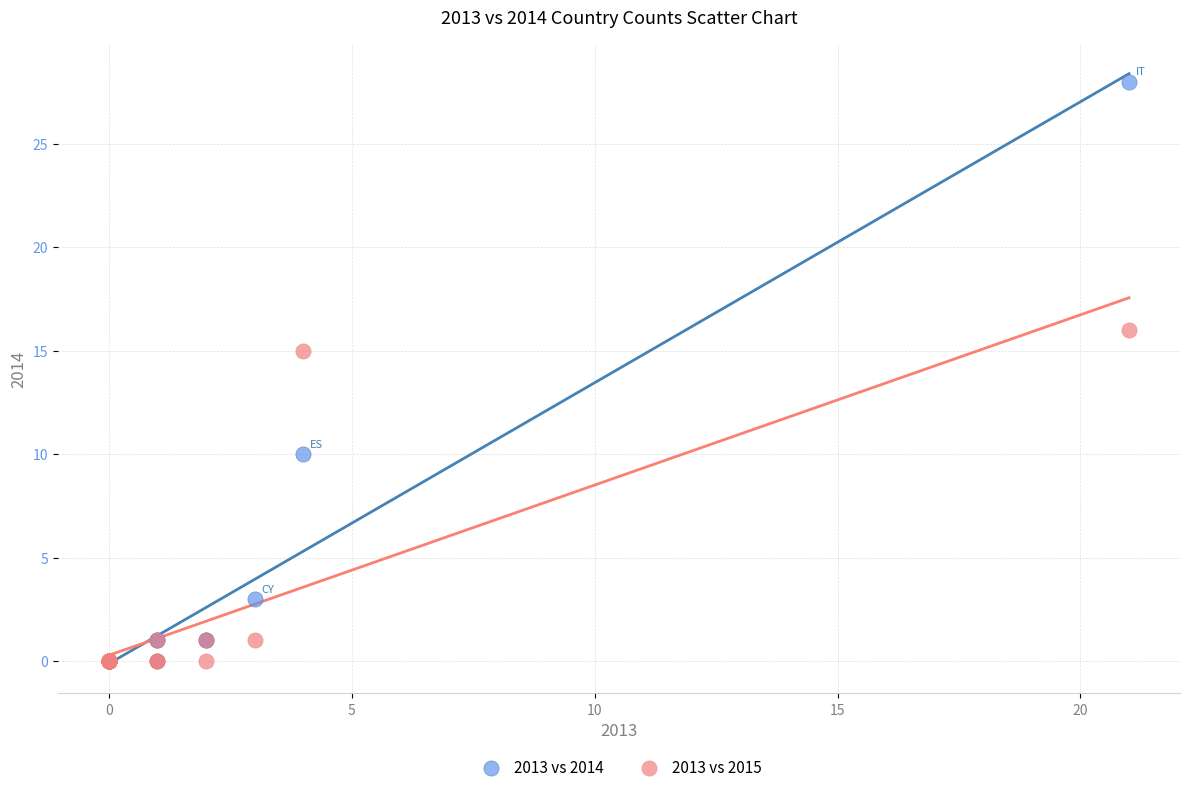

What are all the series names shown in the legend?

2013 vs 2014, 2013 vs 2015